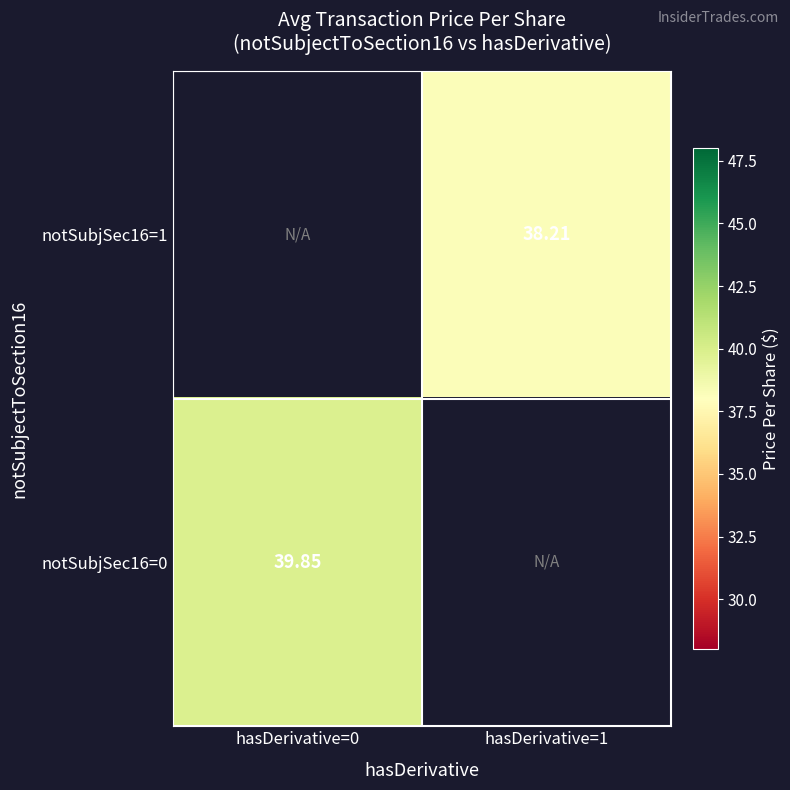

Is the value of notSubjSec16=1 at hasDerivative=1 greater than the value of notSubjSec16=0 at hasDerivative=0?

No